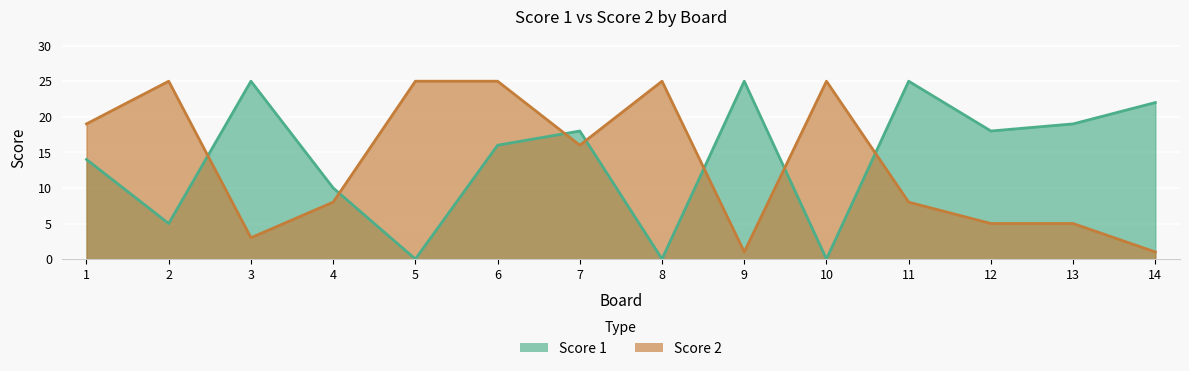

What is the highest value of the Score 2 series?

25